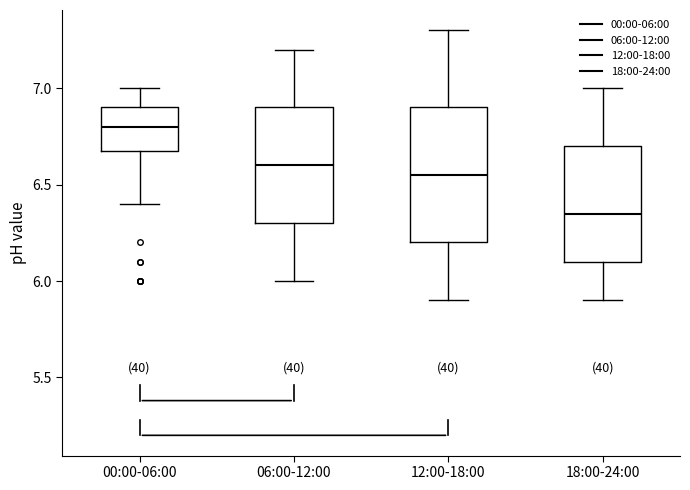

Where does the median line of the box for 00:00-06:00 sit on the y-axis? The values are not printed on the chart, so give them approximately, as read against the axis.

6.80